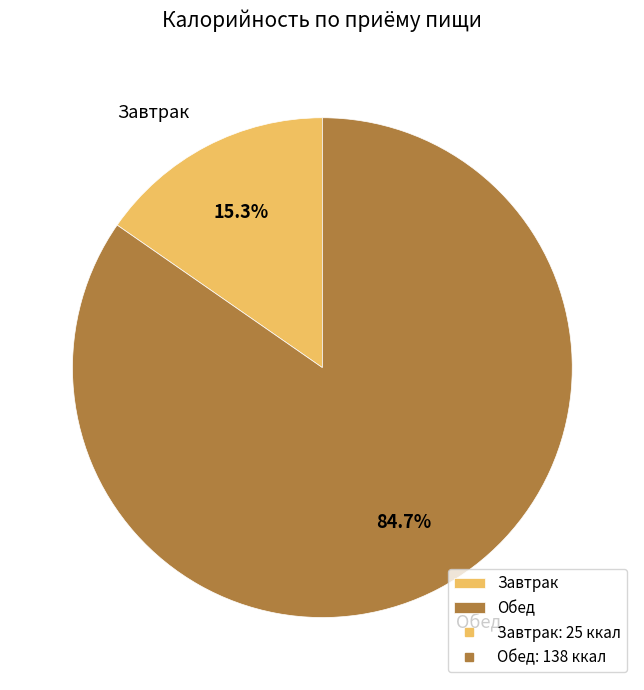

Is there any slice that represents more than half of the pie?

Yes